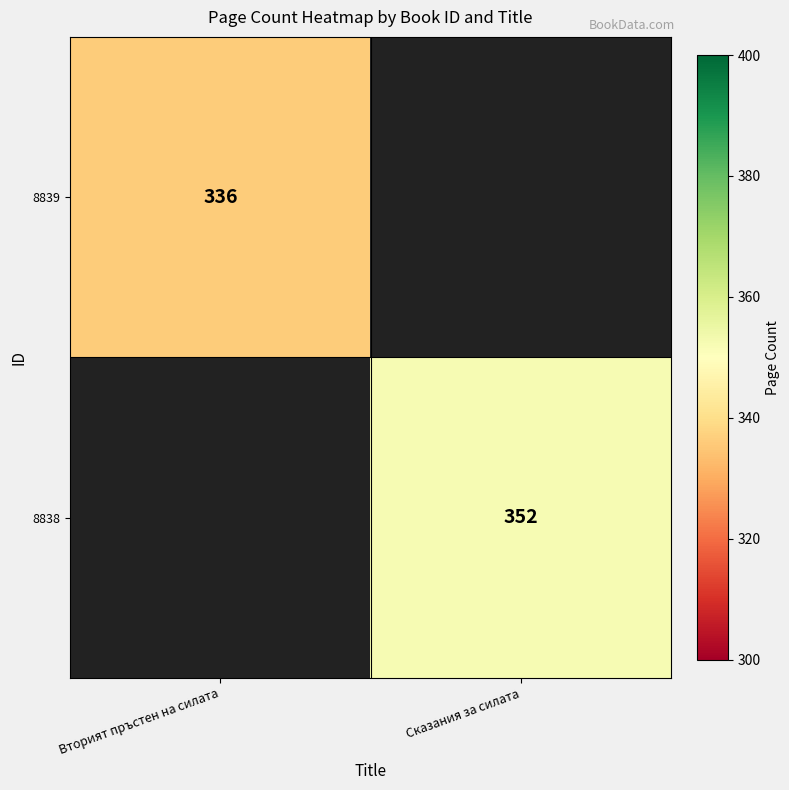

At which category does the chart reach its peak across all series?

Сказания за силата